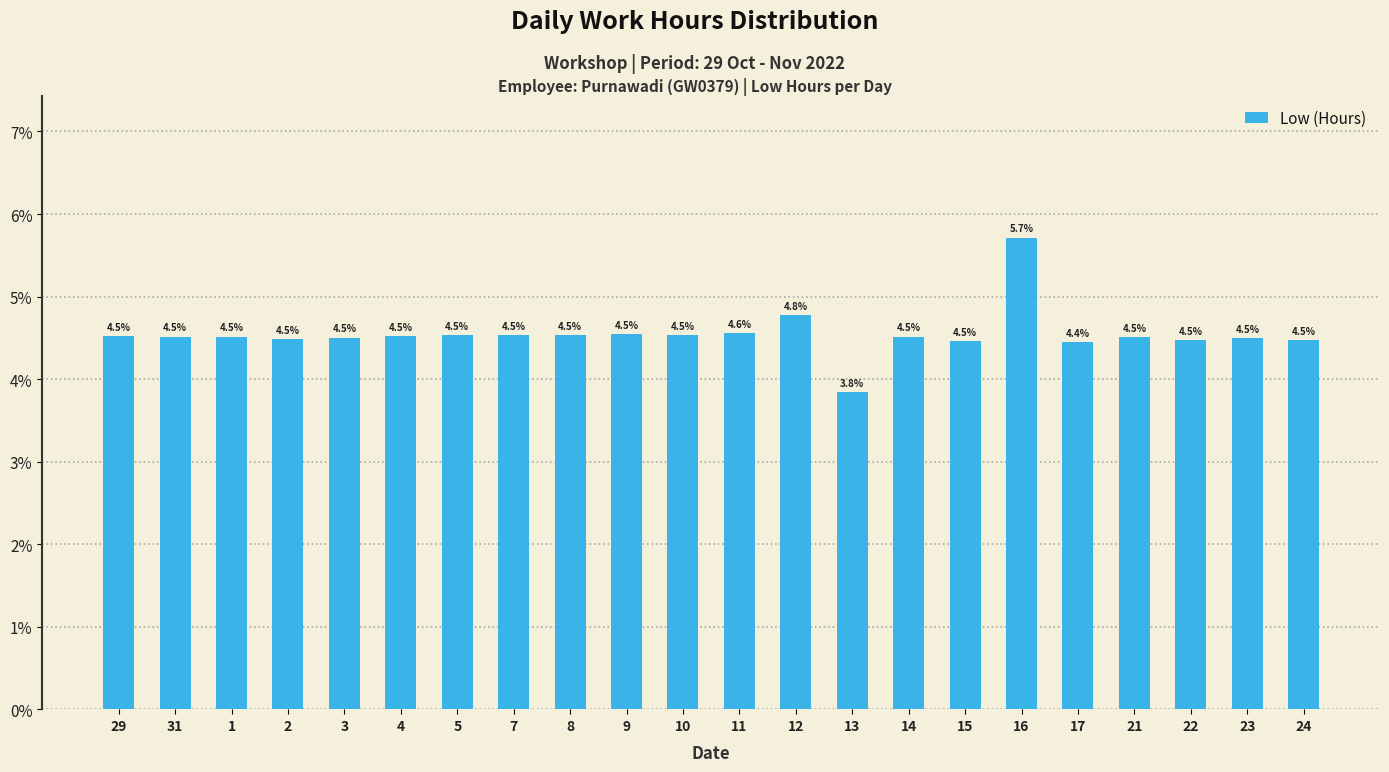

The value at 31 is 4.5. True or false?

True